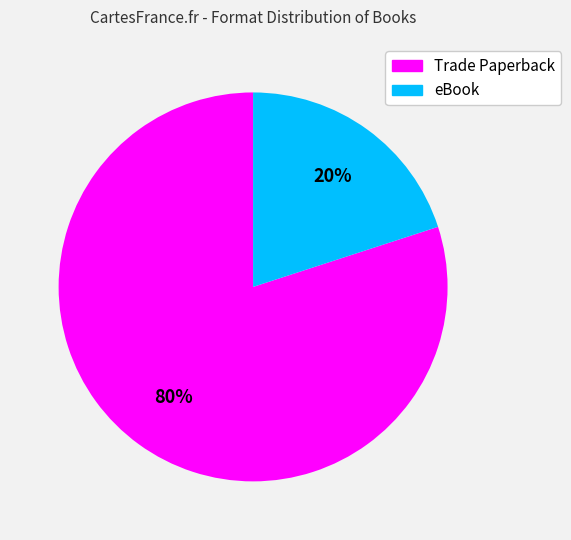

To the nearest percent, what is the combined percentage of eBook and Trade Paperback?

100%